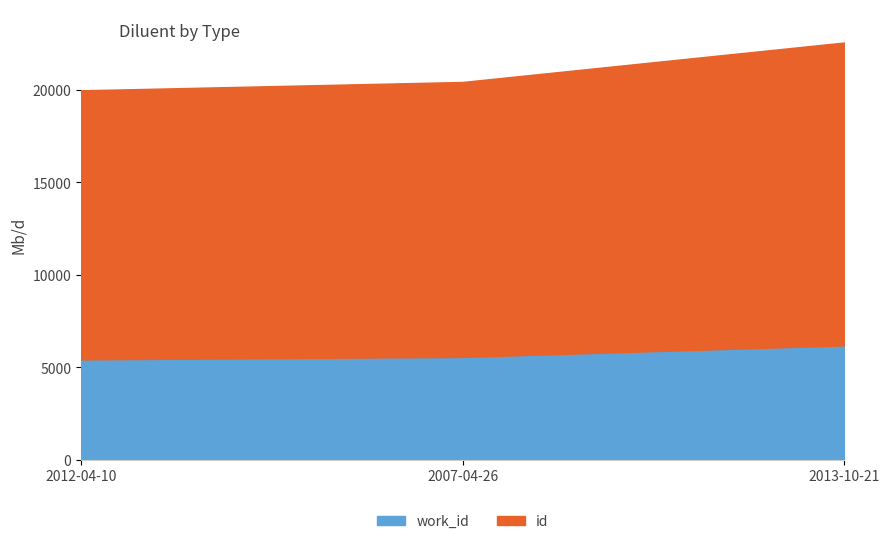

Does the chart display data point markers on the line(s)?

No